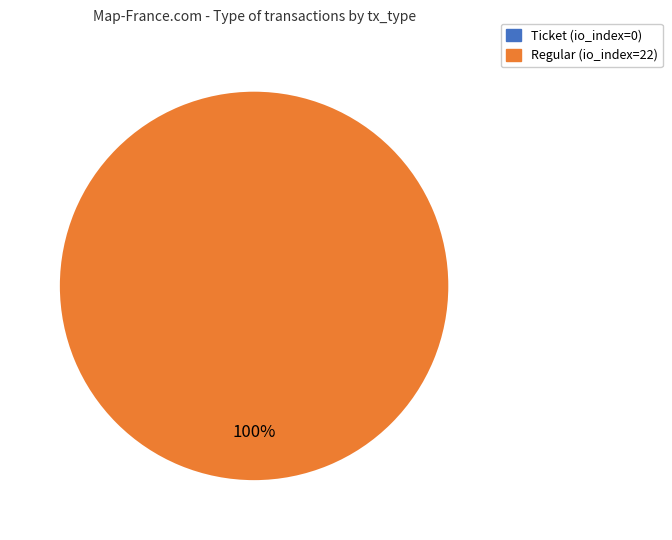

To the nearest percent, what portion does Regular (io_index=22) represent?

100%